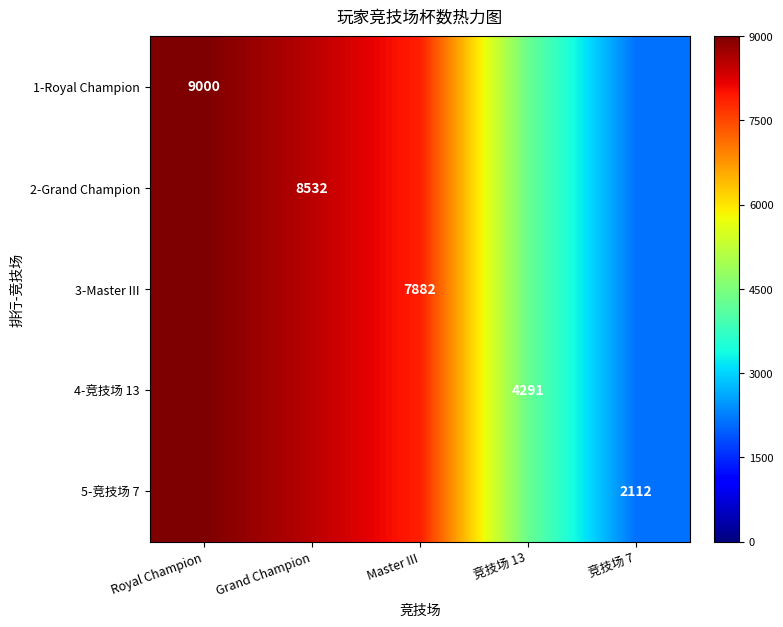

Is the value of 2-Grand Champion at Grand Champion greater than the value of 5-竞技场 7 at 竞技场 7?

Yes